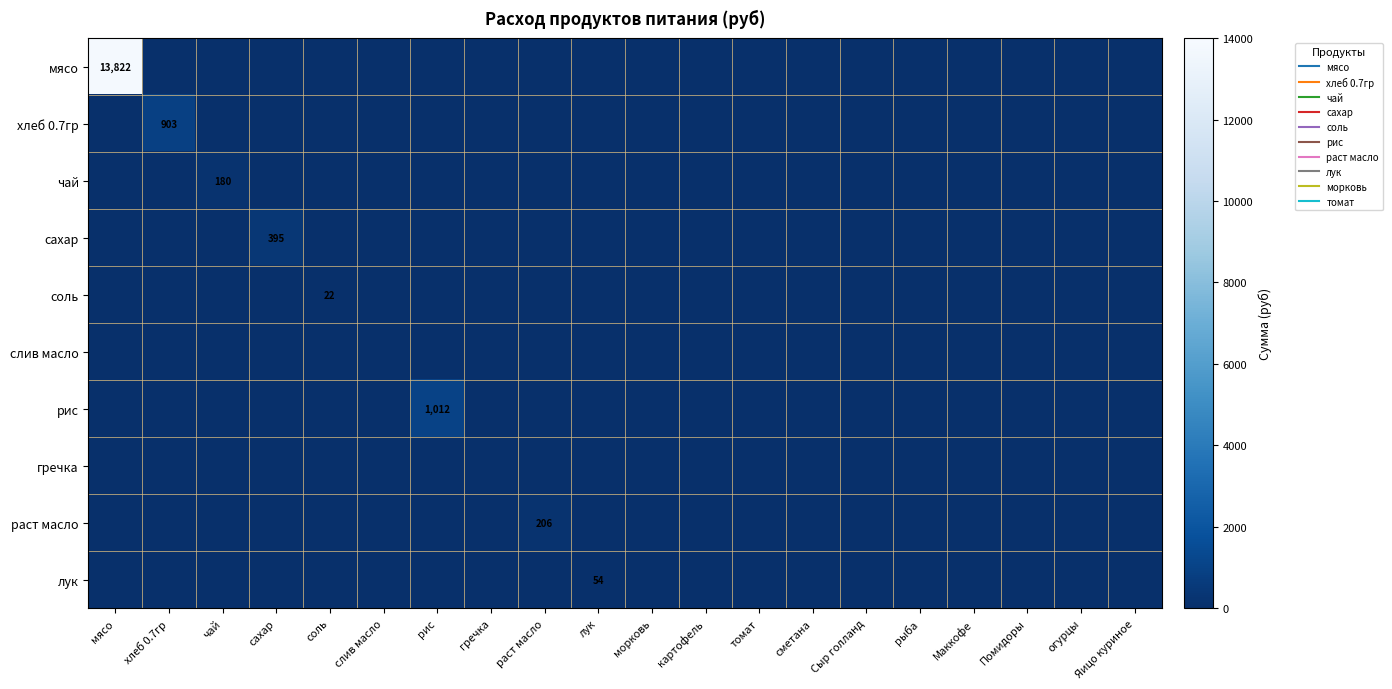

At which category is the sum across all series the highest?

мясо